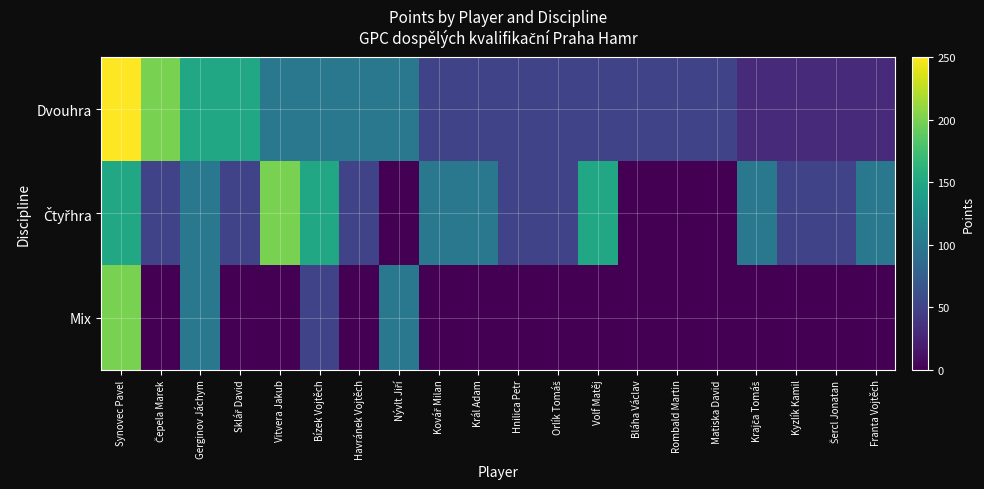

List the series in order of their peak value, lowest first.

Čtyřhra, Mix, Dvouhra